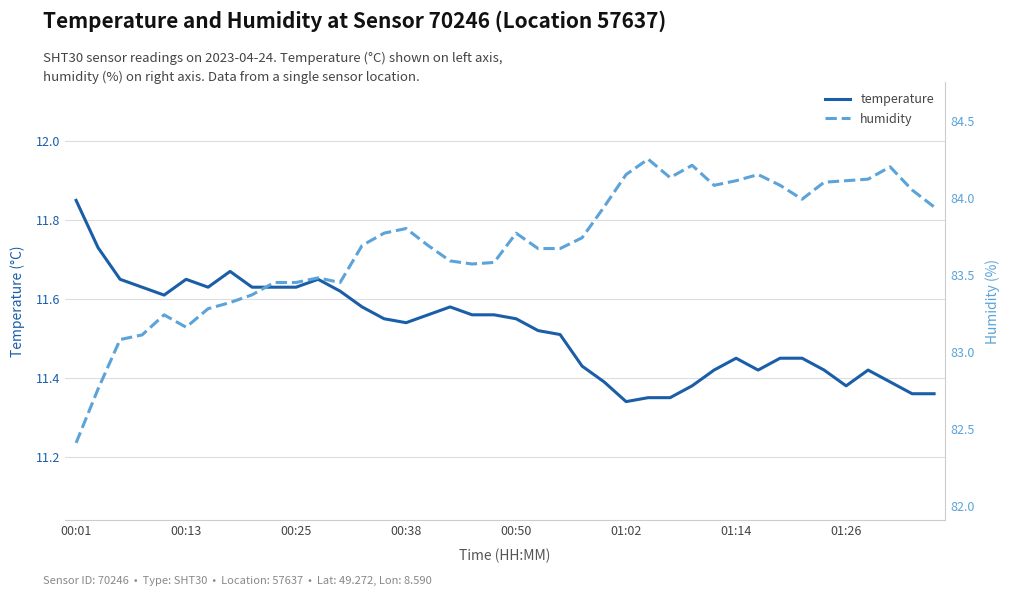

Read the temperature value at 14.

11.6